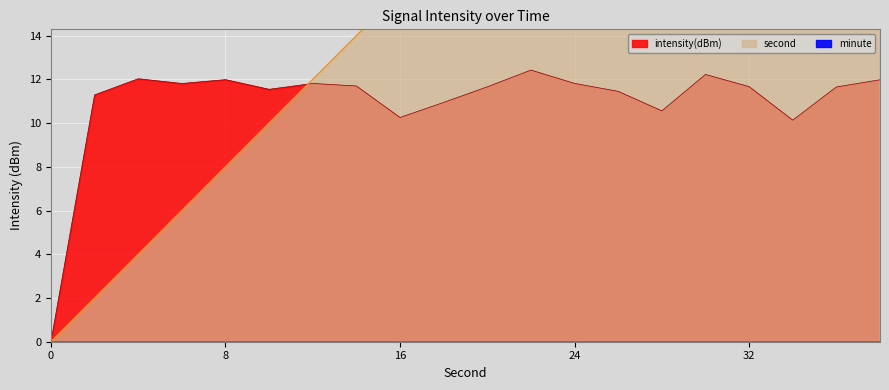

How many interior local peaks does the intensity(dBm) series have?

5